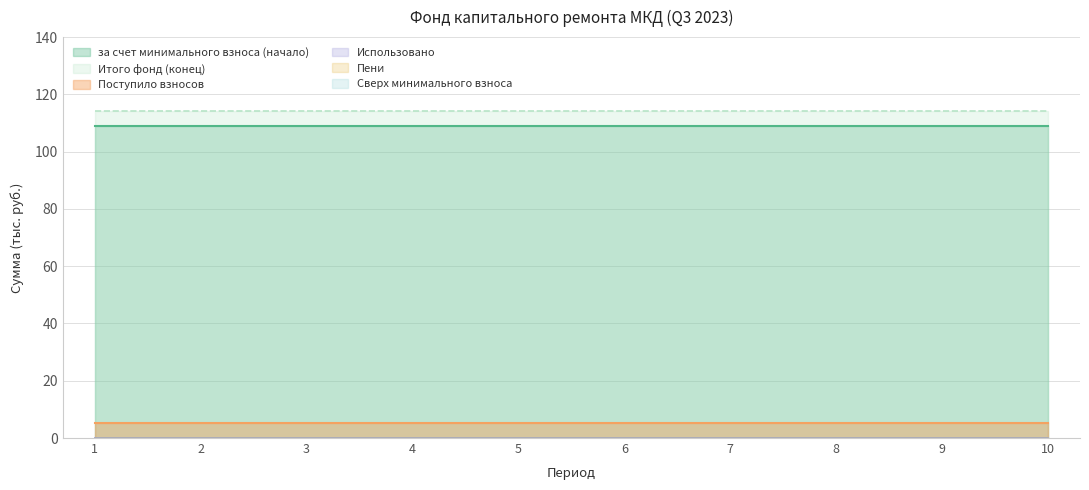

Which label corresponds to the largest value in the chart?

1